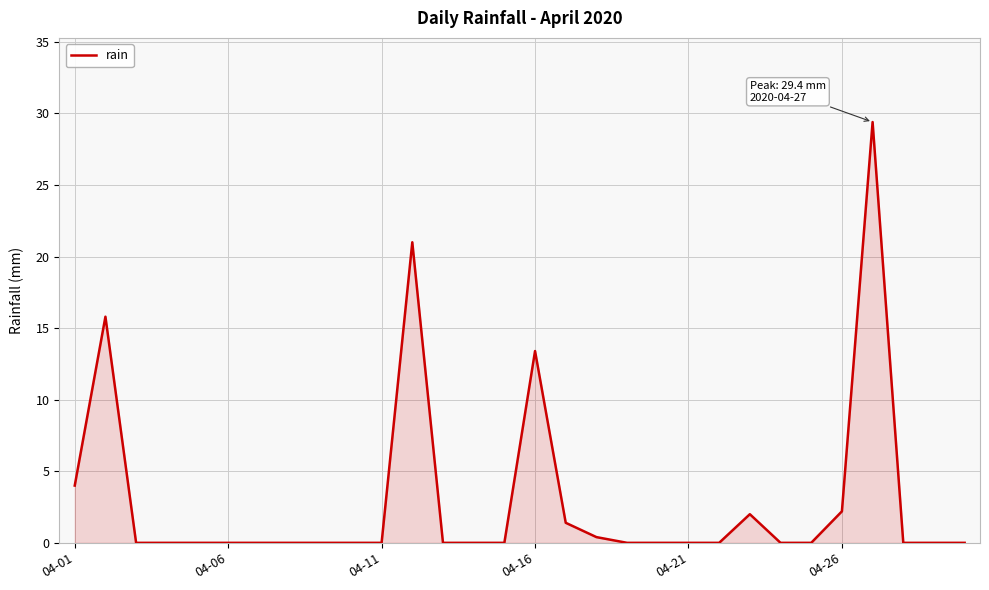

Count the number of categories in the chart.

30